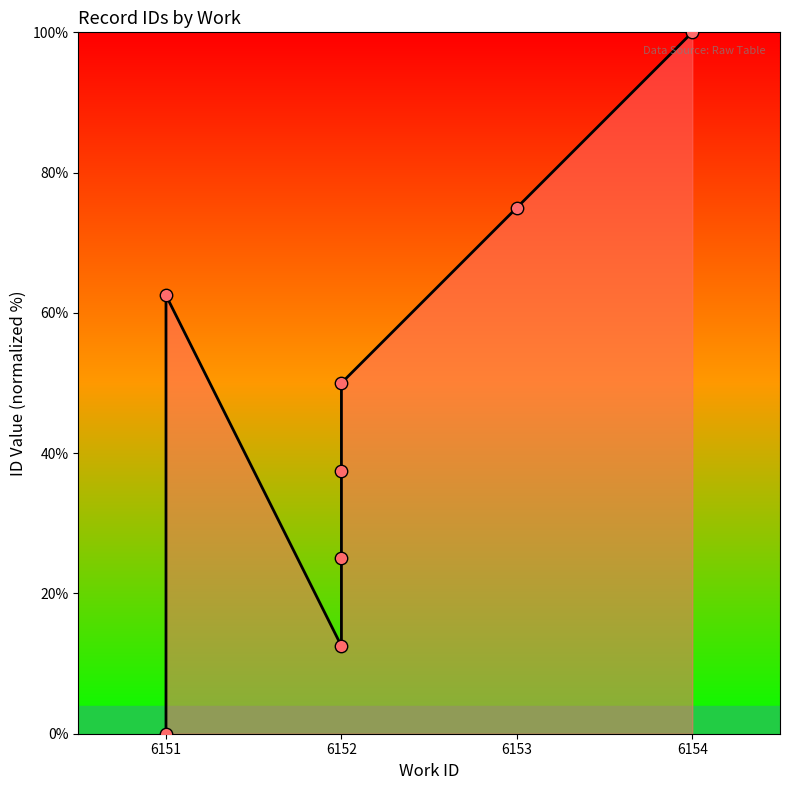

Between 5 and 4, which is larger?

5